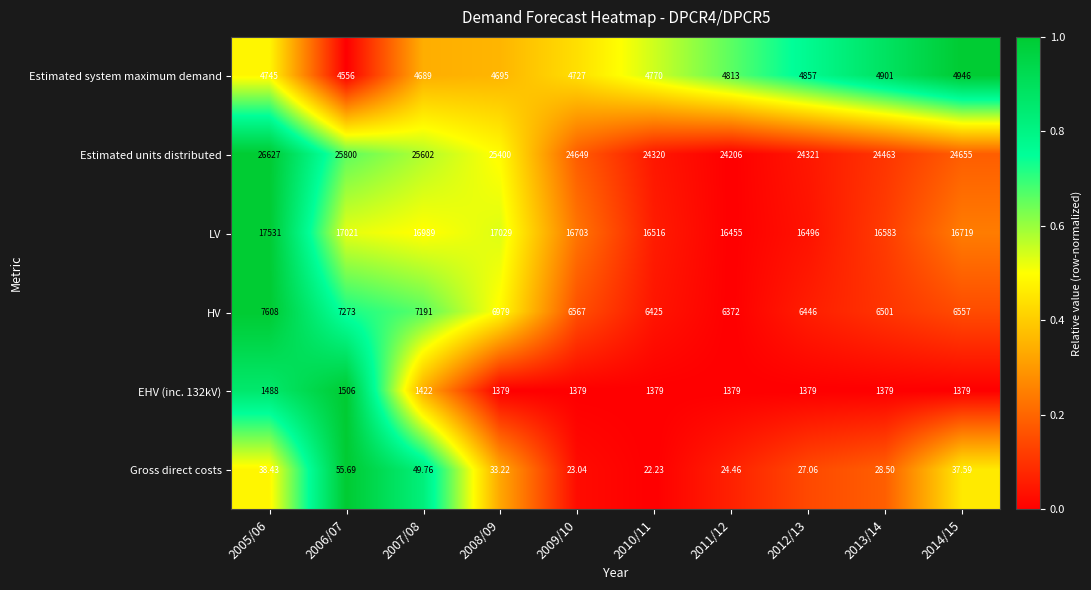

Which series has the largest total across all categories?

Estimated units distributed